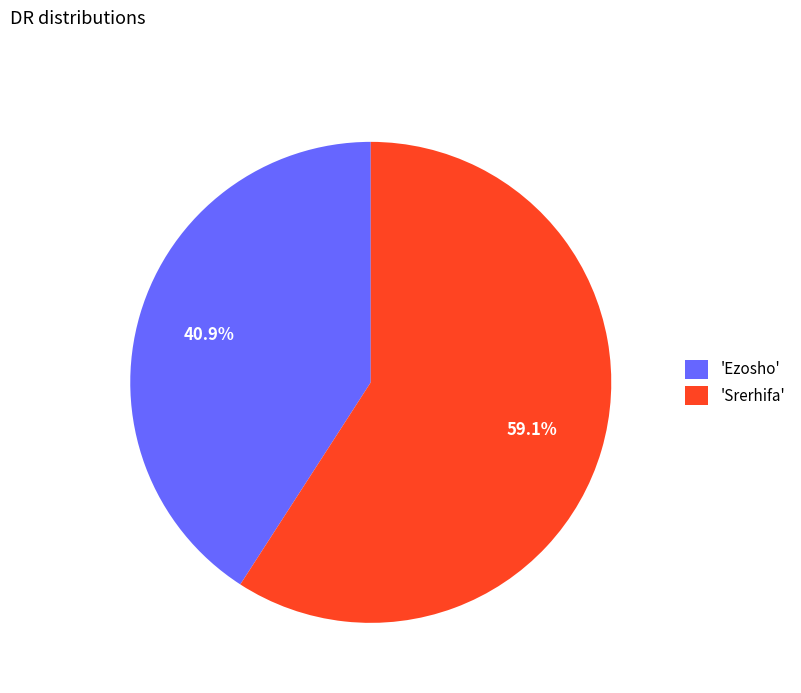

How many slices are in this pie chart?

2